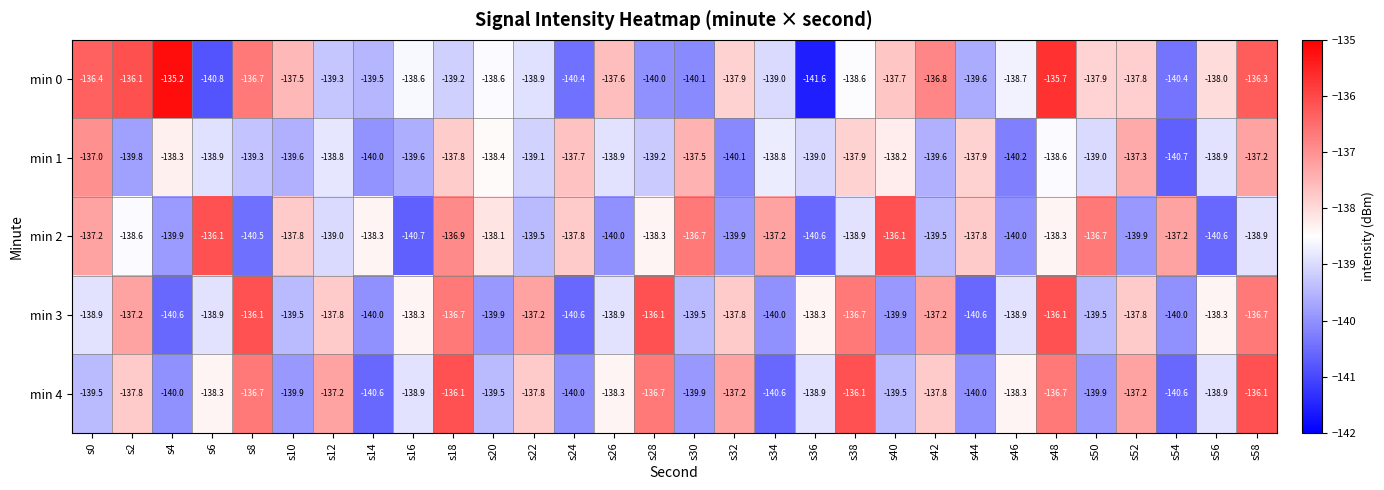

Where is min 0 nearest to the value -138?

s56